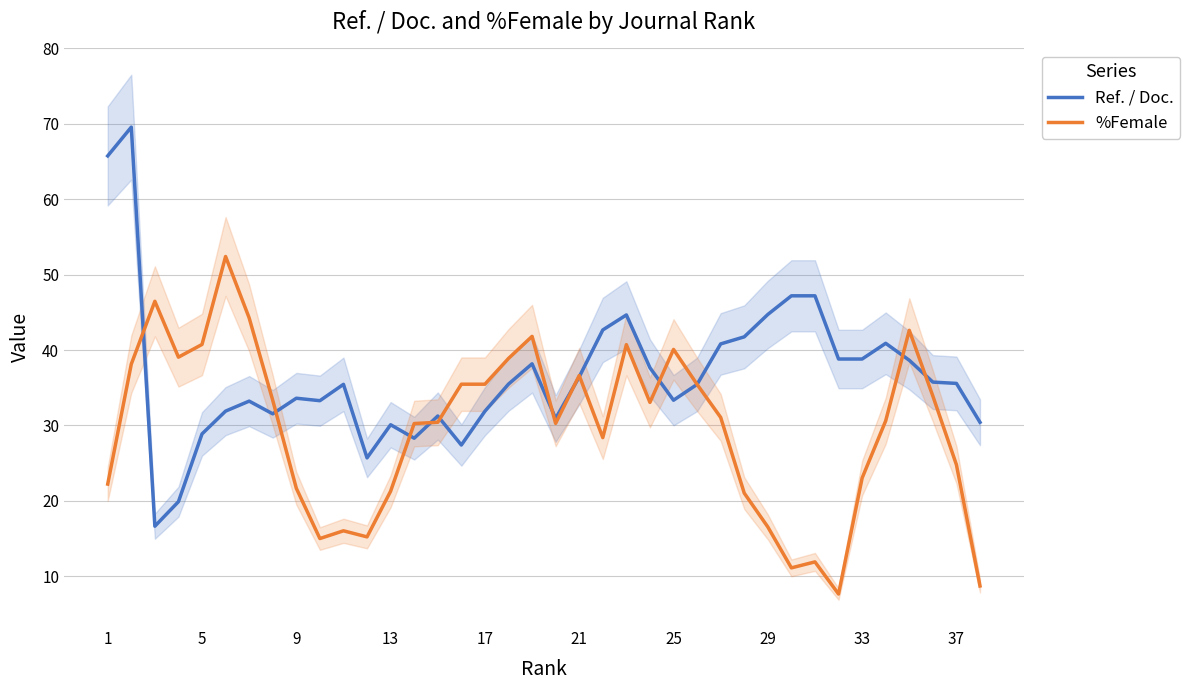

What is the minimum value for Ref. / Doc.?

16.6